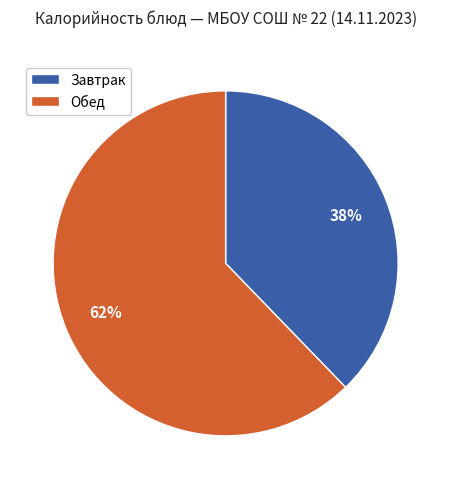

Is it true that Обед is 68% of the pie?

False